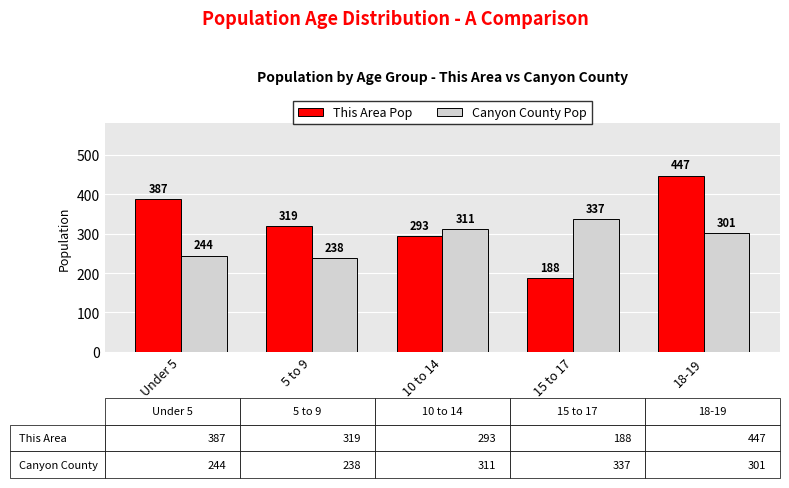

What is the greatest value displayed?

447